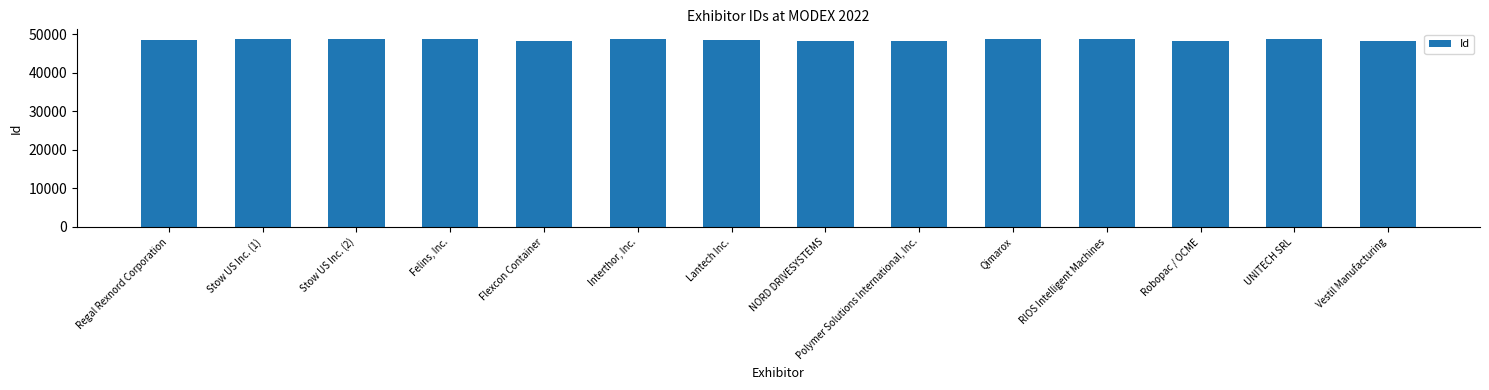

What position from the right is UNITECH SRL?

2